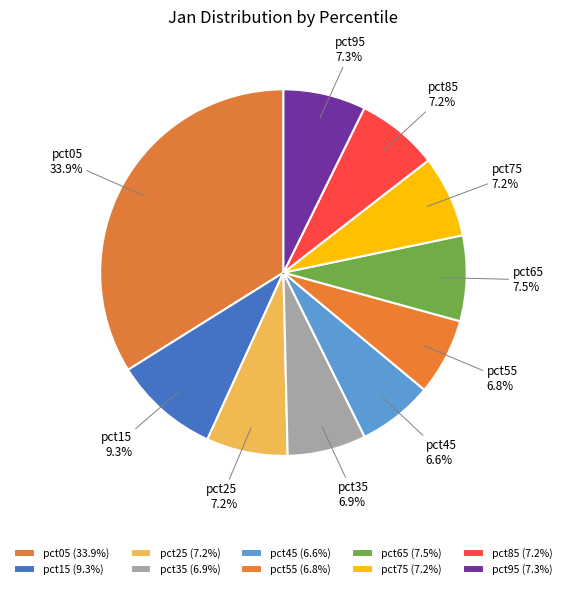

How many segments does this pie chart have?

10